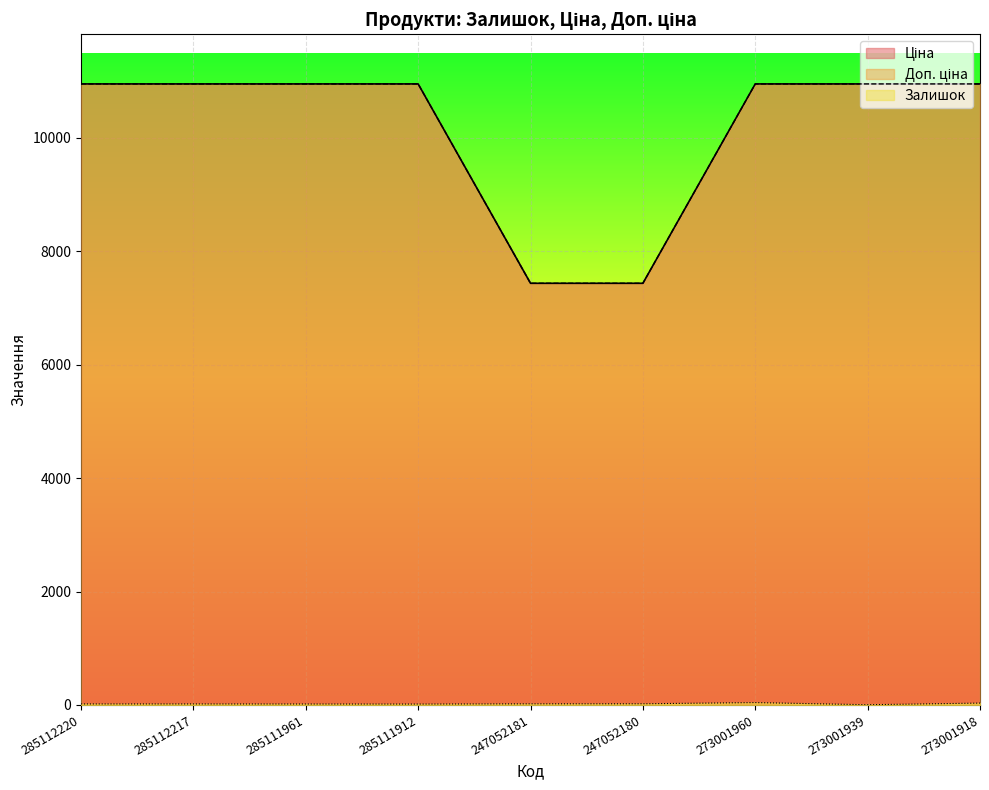

Reading left to right, list all the values displayed in this chart.

Залишок: 18.0	18.0	17.0	16.0	20.0	21.0	42.0	4.0	33.0
Ціна: 10952.0	10952.0	10952.0	10952.0	7436.2	7436.2	10952.0	10952.0	10952.0
Доп. ціна: 10952.0	10952.0	10952.0	10952.0	7436.2	7436.2	10952.0	10952.0	10952.0